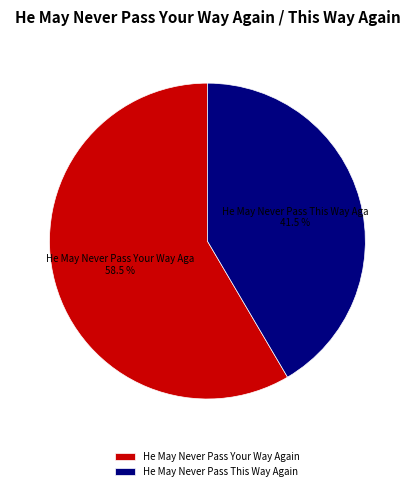

Does any single category account for the majority?

Yes